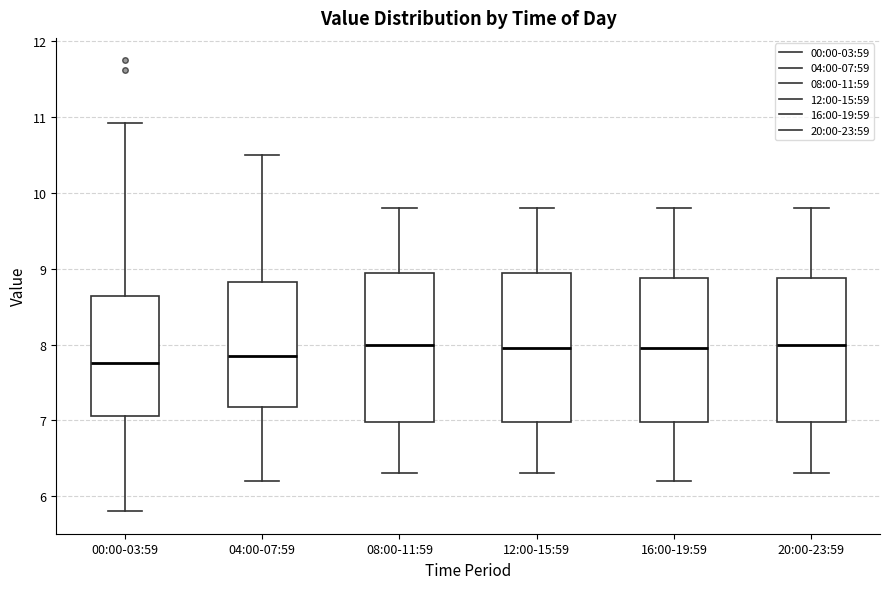

Where does the upper whisker of the box for 20:00-23:59 end on the y-axis? The values are not printed on the chart, so give them approximately, as read against the axis.

9.8